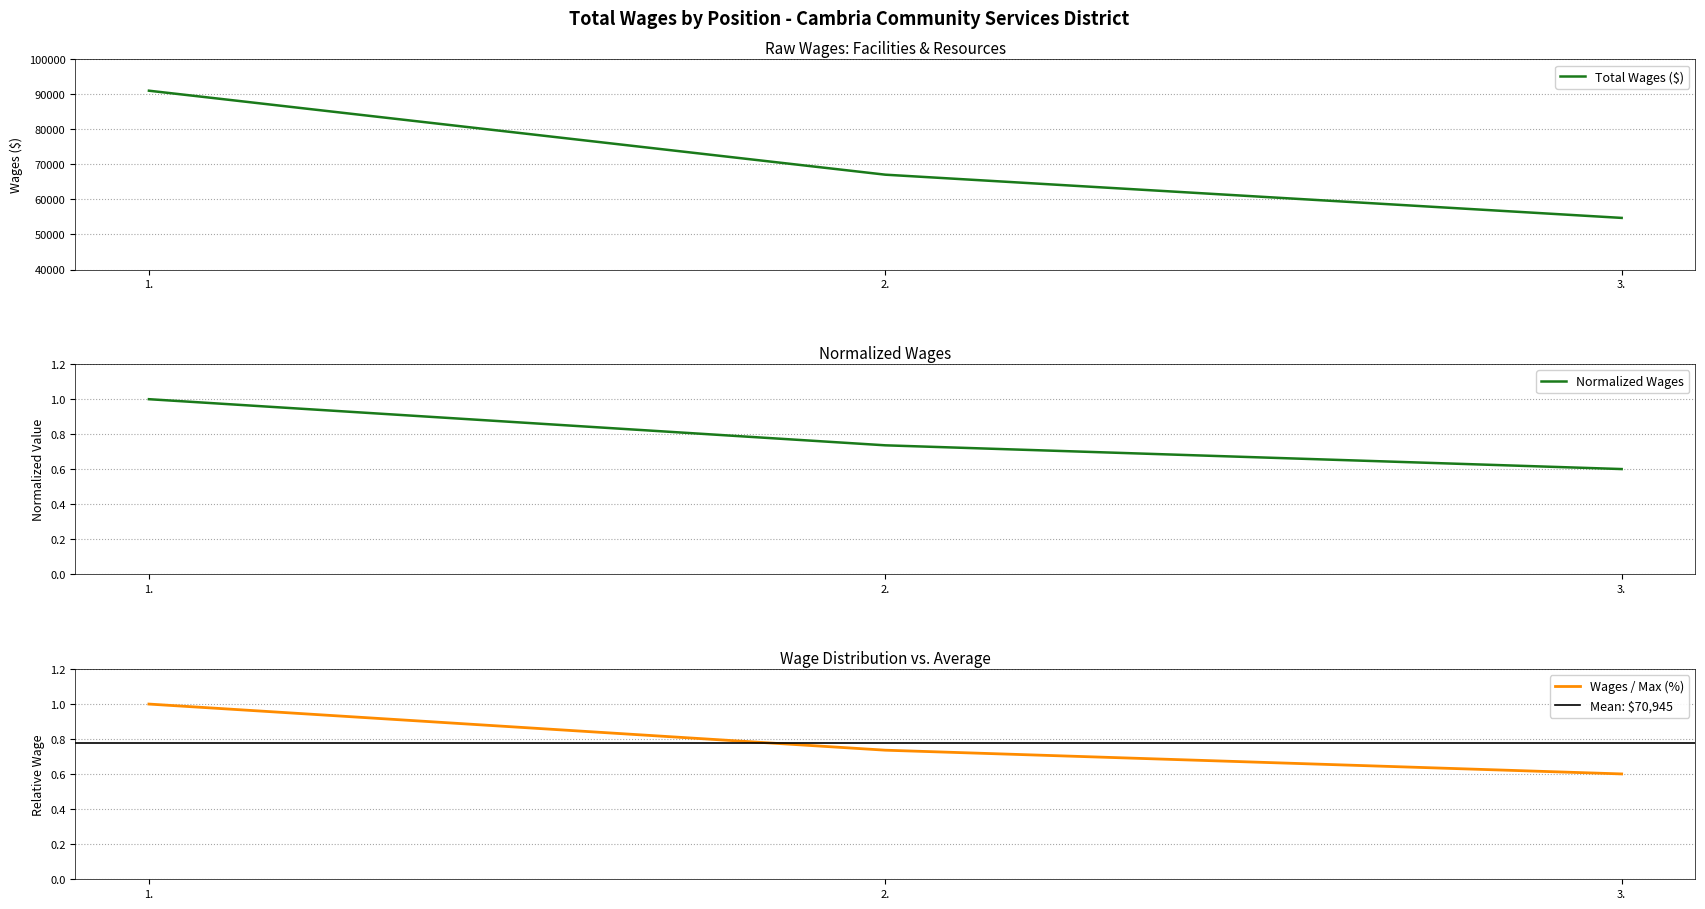

At which label does the data first exceed 67068?

1.